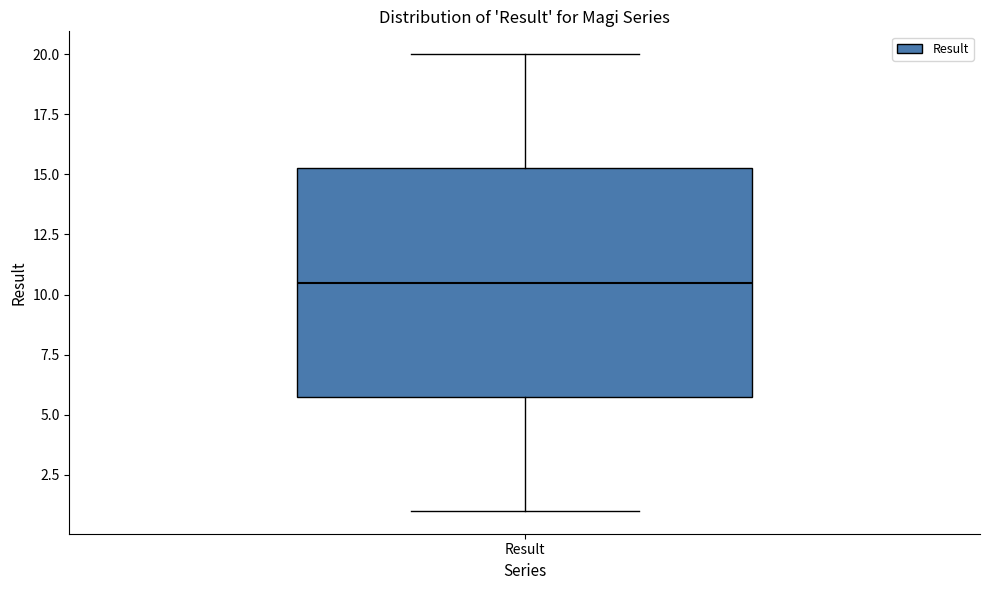

Read this box plot against the y-axis: the position of the median line, the range covered by the box, and the ends of both whiskers. The values are not printed on the chart, so give them approximately, as read against the axis.

median 10.5, box 6.0 to 15.5, whiskers 1.0 to 20.0